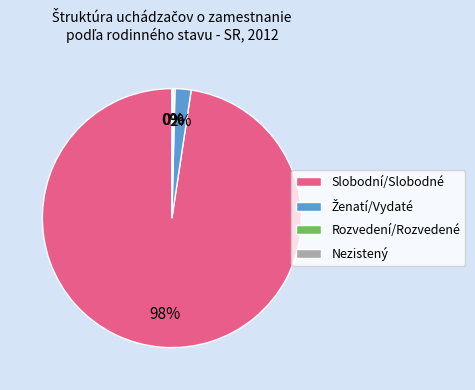

To the nearest percent, what is the average slice percentage?

25%